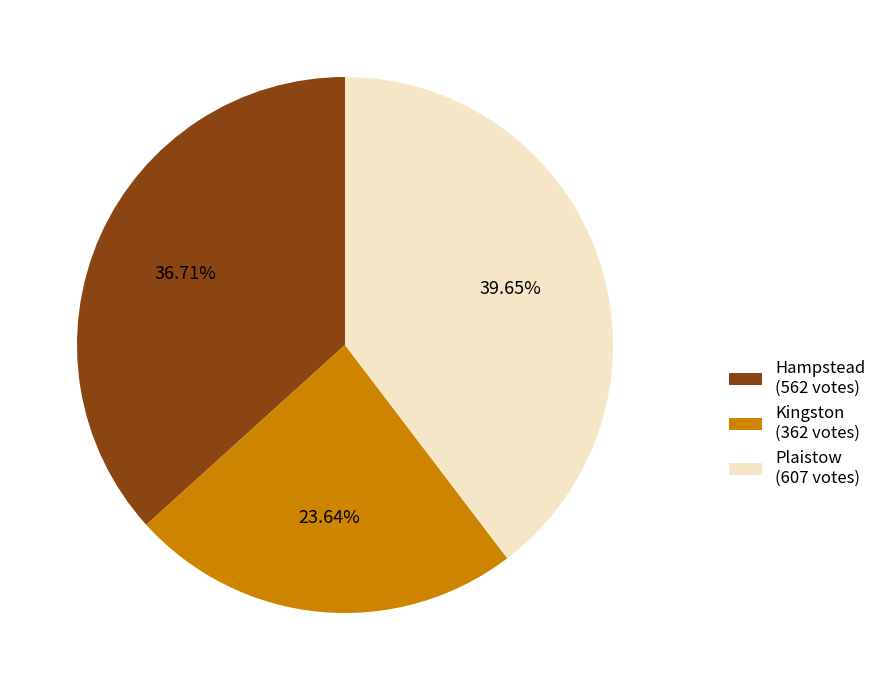

To the nearest percent, what percentage of the pie is Hampstead?

37%